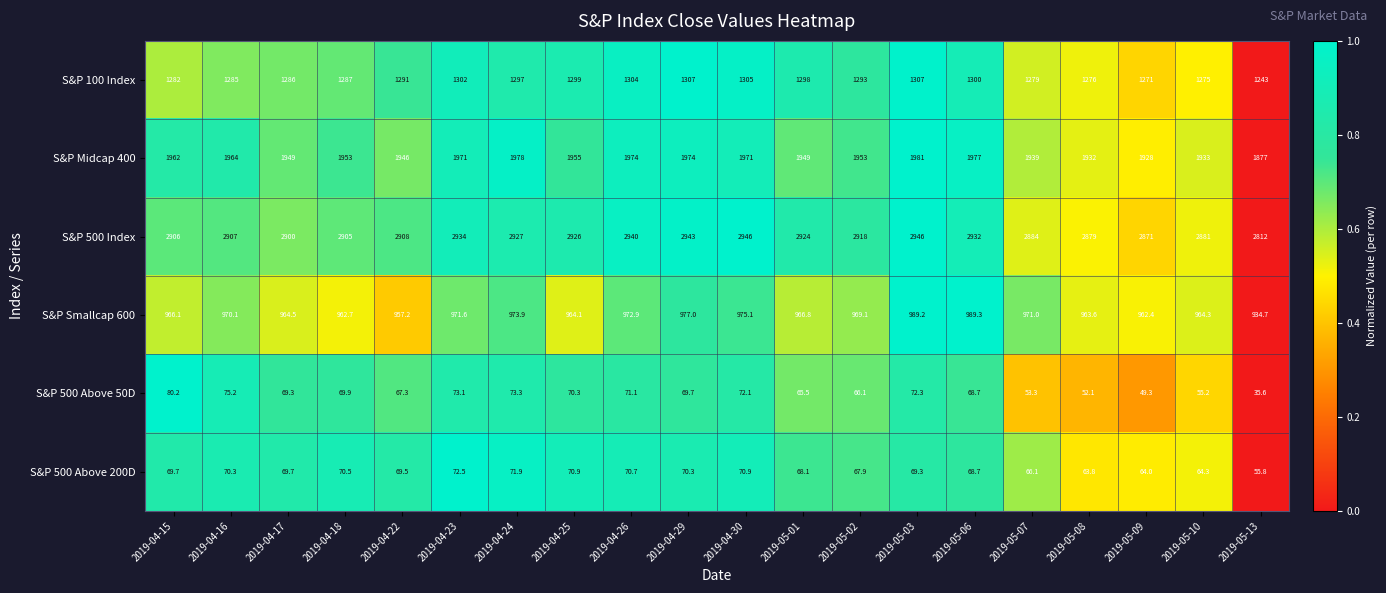

Which category has the lowest value in the S&P 500 Above 200D series?

2019-05-13